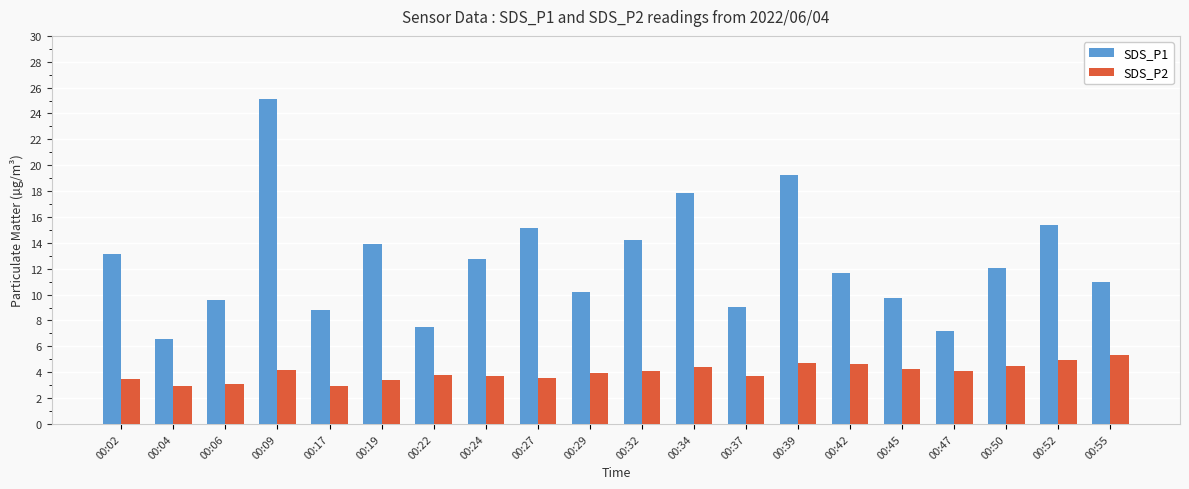

Which series has the largest total across all categories?

SDS_P1